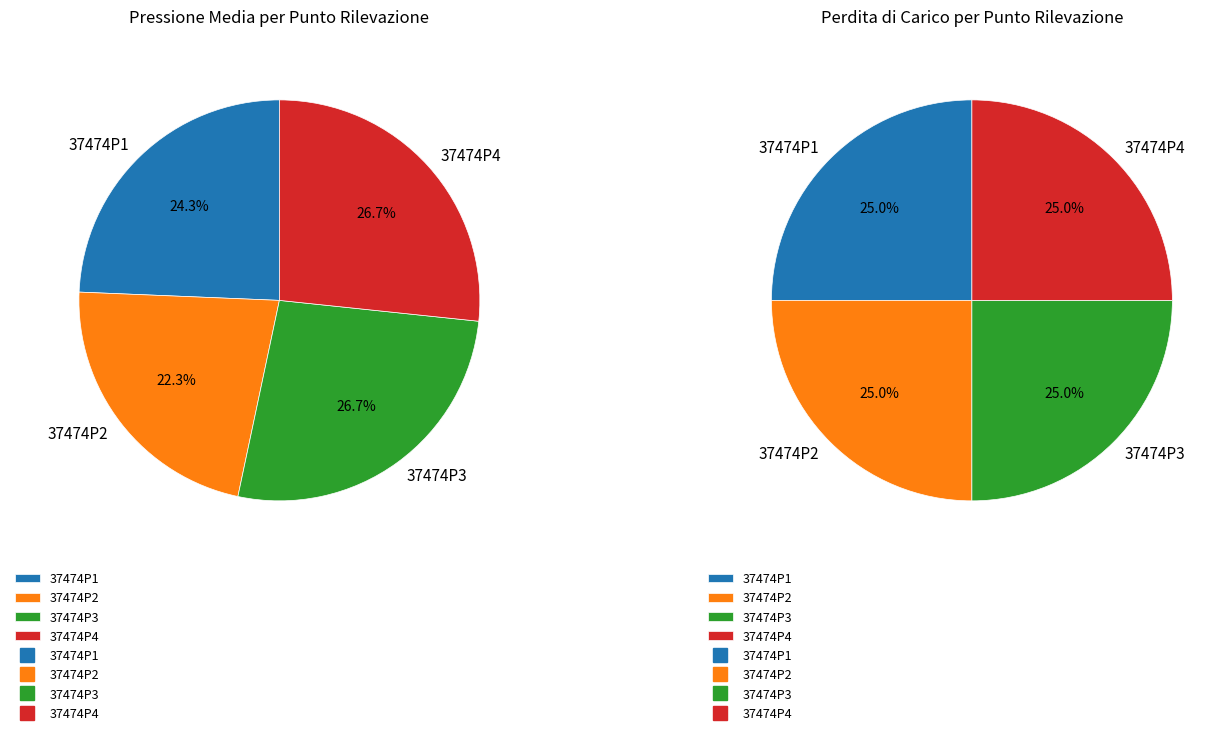

Does 37474P2 represent more than half of the total?

No